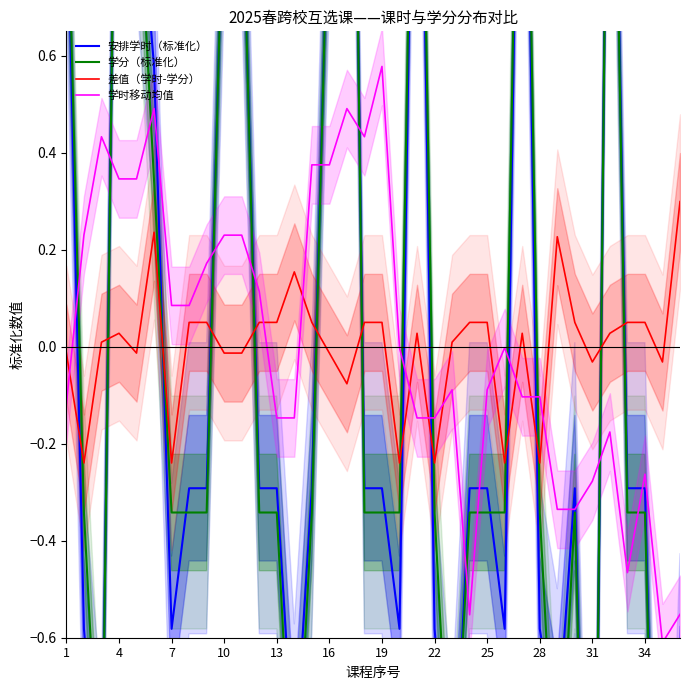

At which label does 学时移动均值 reach its peak?

19